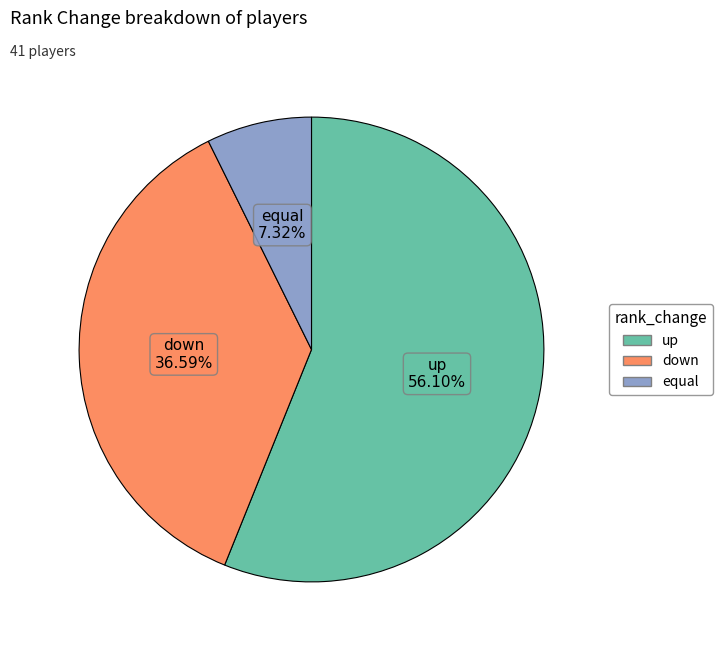

Does equal represent more than half of the total?

No